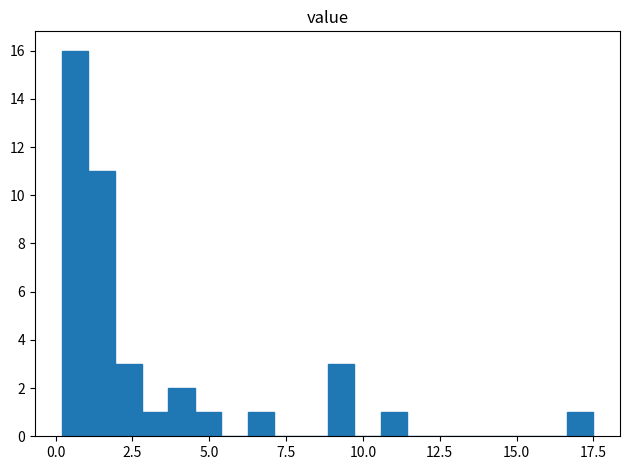

Around what value on the x-axis is the tallest bar? Give the approximate position of its centre, as read against the axis.

0.5